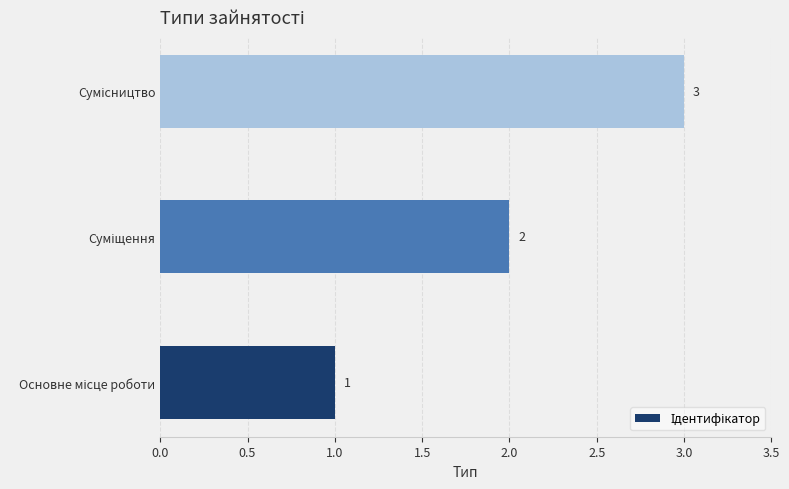

What is the greatest value displayed?

3